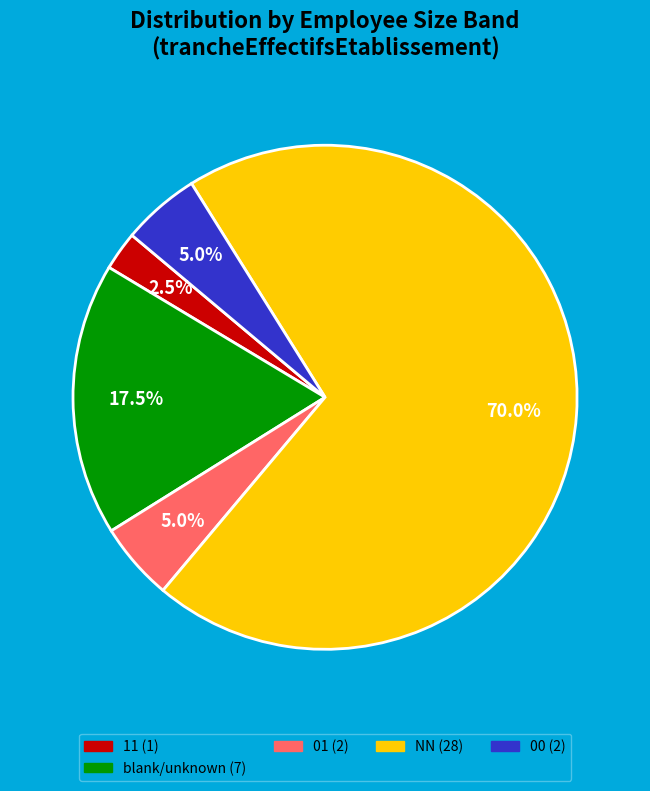

Does any single category account for the majority?

Yes